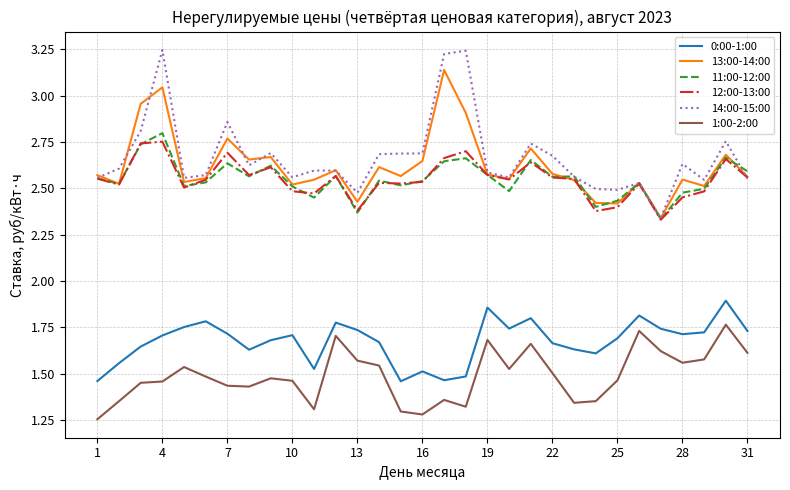

True or false: 1:00-2:00 and 13:00-14:00 intersect in this chart.

False